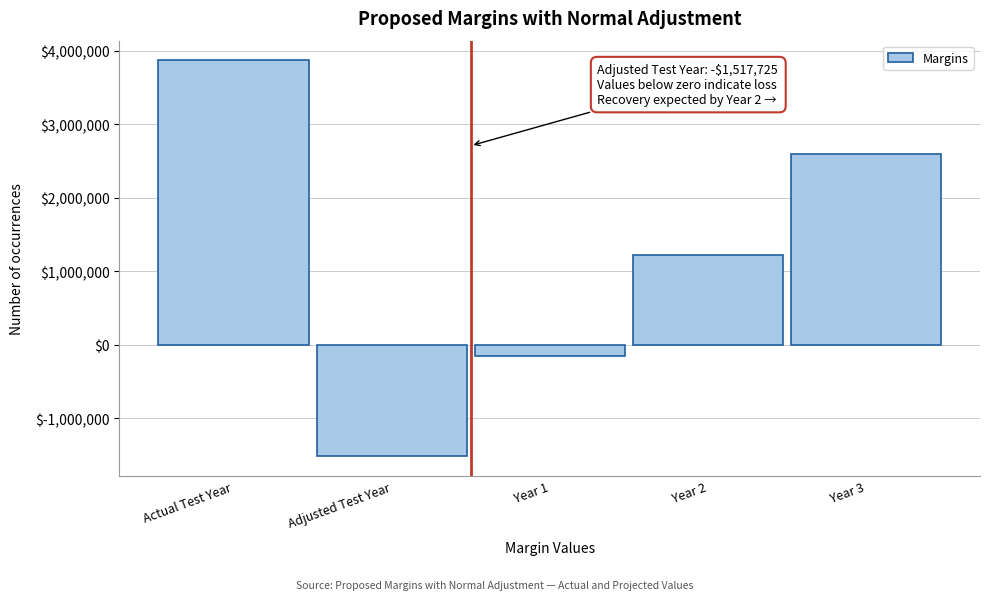

Reading right to left, transcribe all the data shown in this chart.

2592275.6	1222275.4	-147724.8	-1517725.0	3866334.0